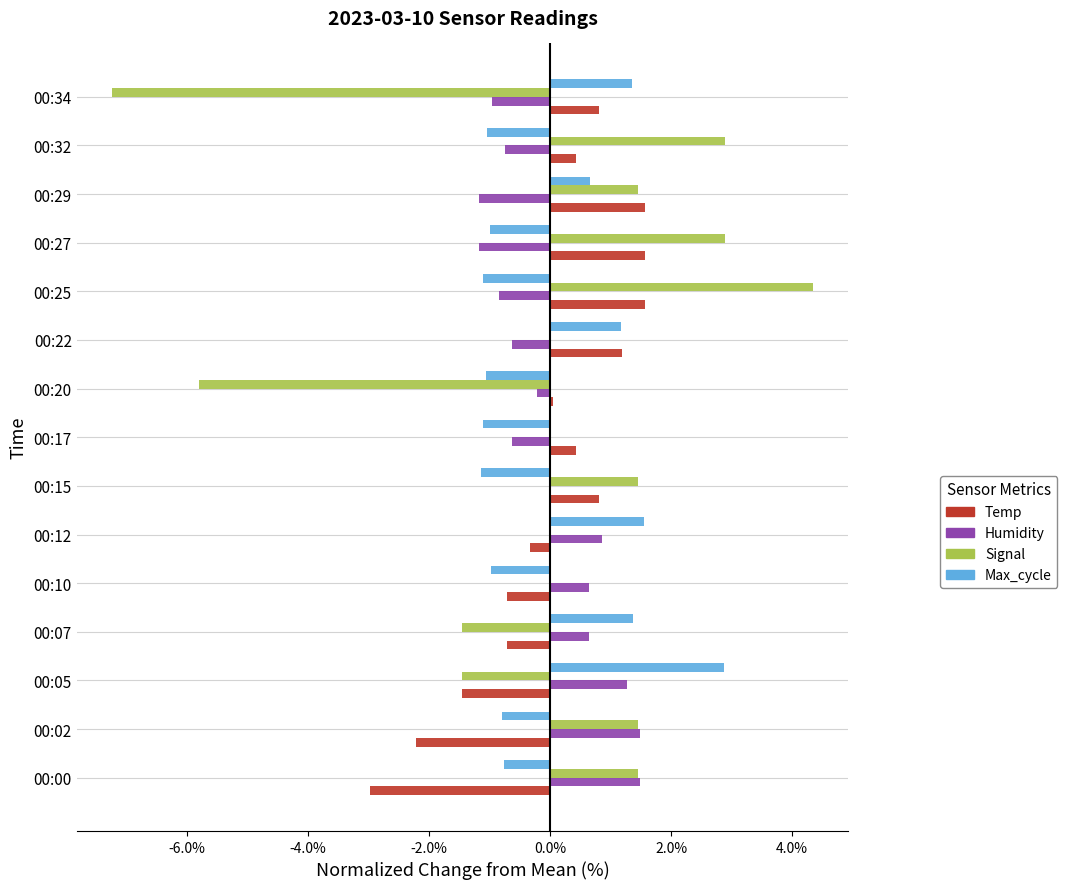

What is the total value across all series at 00:12?

2.1